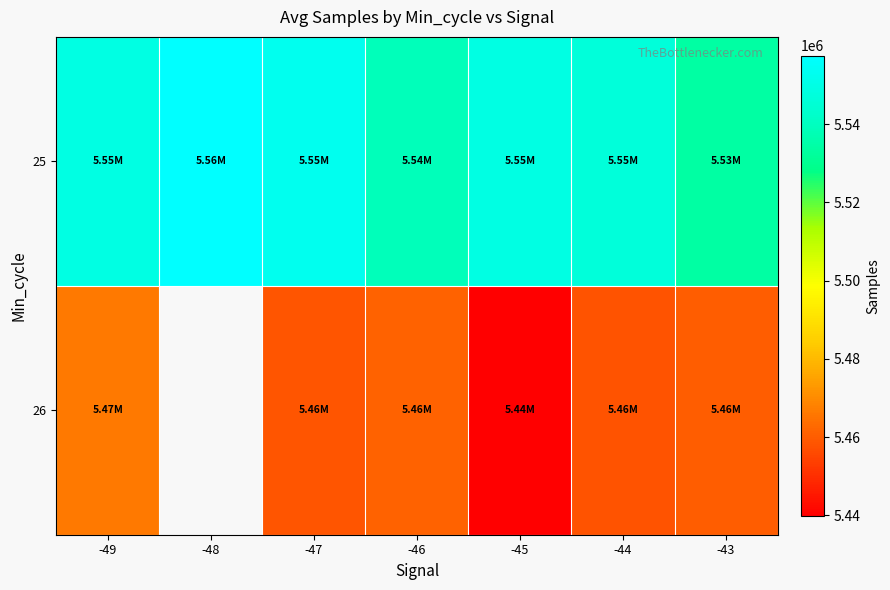

At -45, list the series in order from smallest to largest.

26, 25